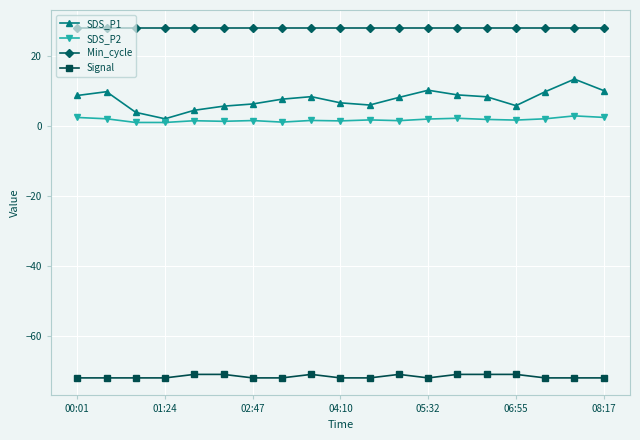

Which series has the largest range (max minus min)?

SDS_P1